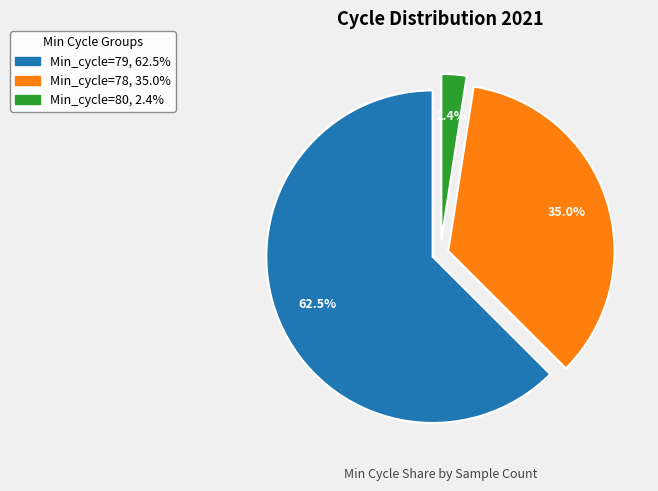

Is there a majority slice in this chart?

Yes